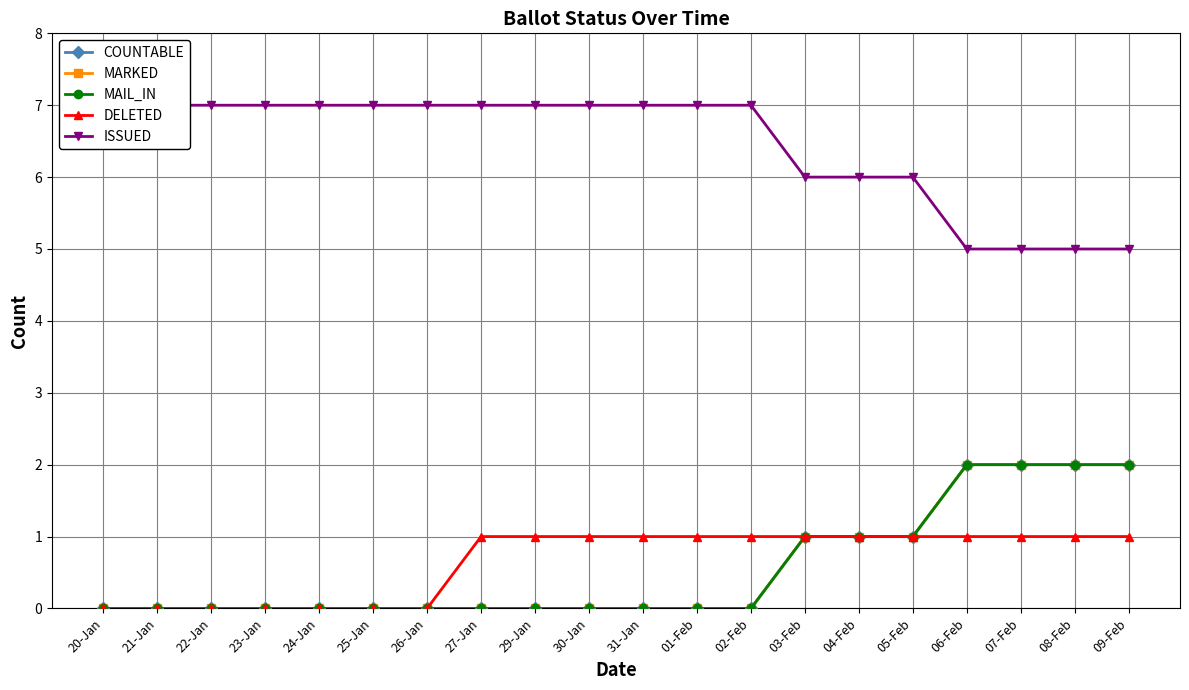

Reading right to left, transcribe all the data shown in this chart.

COUNTABLE: 2	2	2	2	1	1	1	0	0	0	0	0	0	0	0	0	0	0	0	0
MARKED: 2	2	2	2	1	1	1	0	0	0	0	0	0	0	0	0	0	0	0	0
MAIL_IN: 2	2	2	2	1	1	1	0	0	0	0	0	0	0	0	0	0	0	0	0
DELETED: 1	1	1	1	1	1	1	1	1	1	1	1	1	0	0	0	0	0	0	0
ISSUED: 5	5	5	5	6	6	6	7	7	7	7	7	7	7	7	7	7	7	7	7